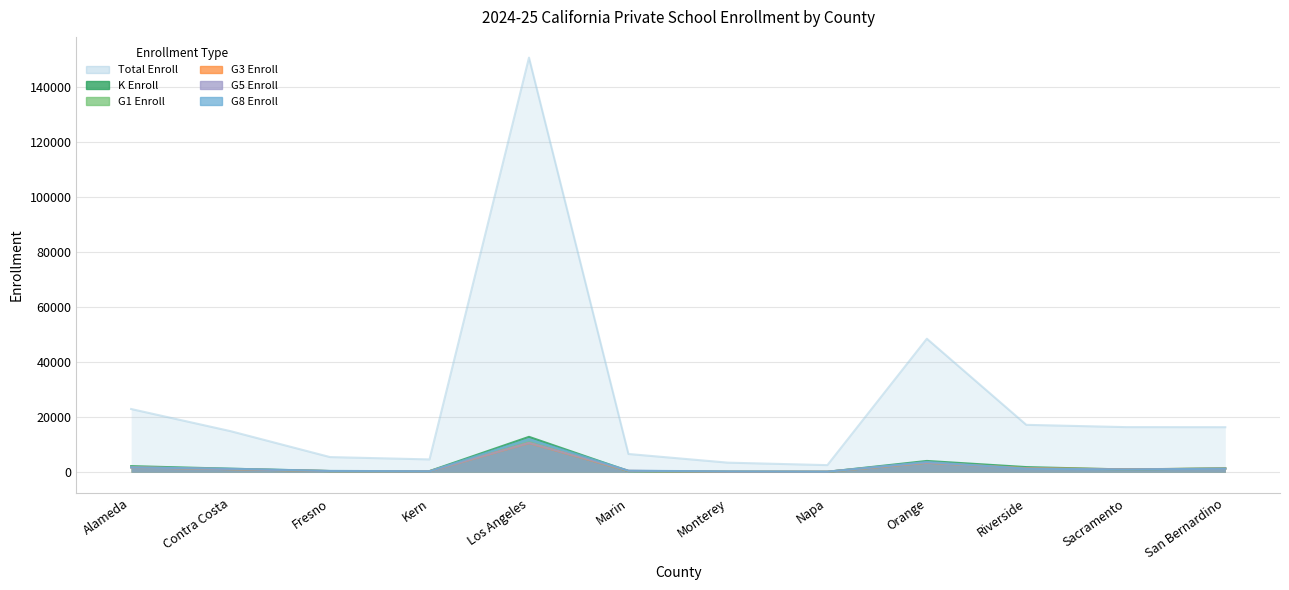

What is the greatest value displayed?

150725